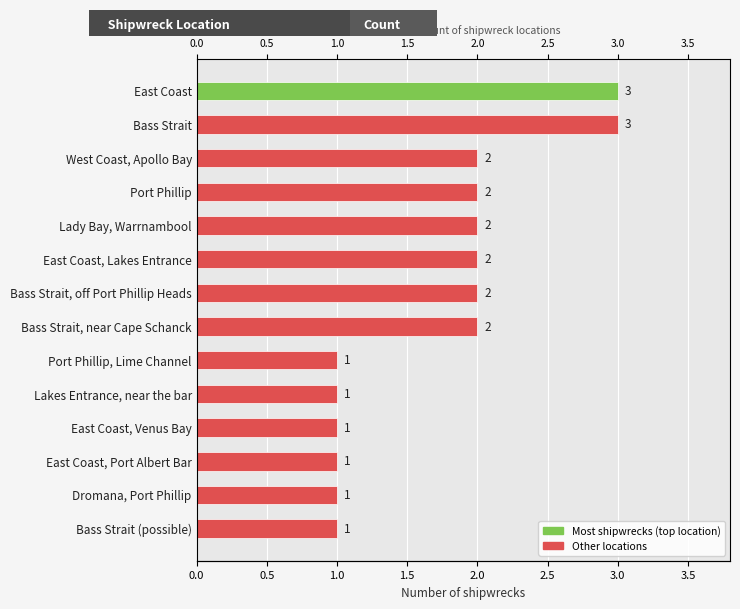

Reading left to right, transcribe all the data shown in this chart.

3	3	2	2	2	2	2	2	1	1	1	1	1	1